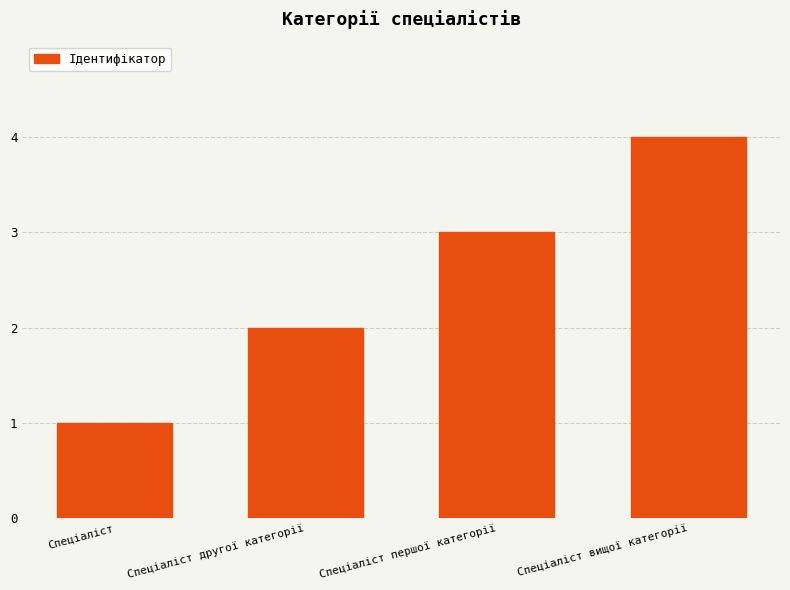

Read the value at Спеціаліст другої категорії.

2